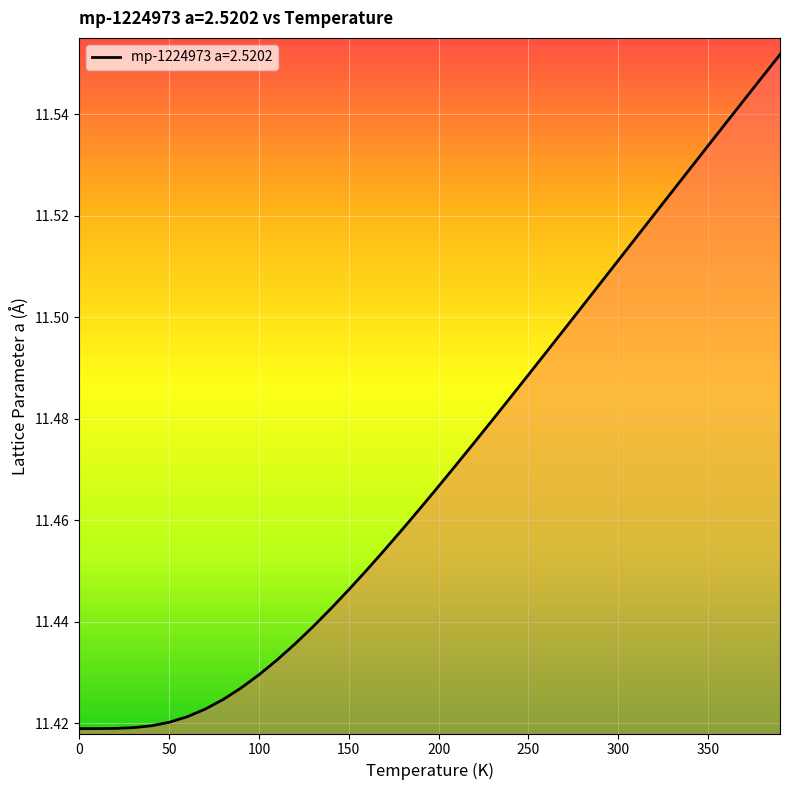

How many lines are shown in the chart?

1